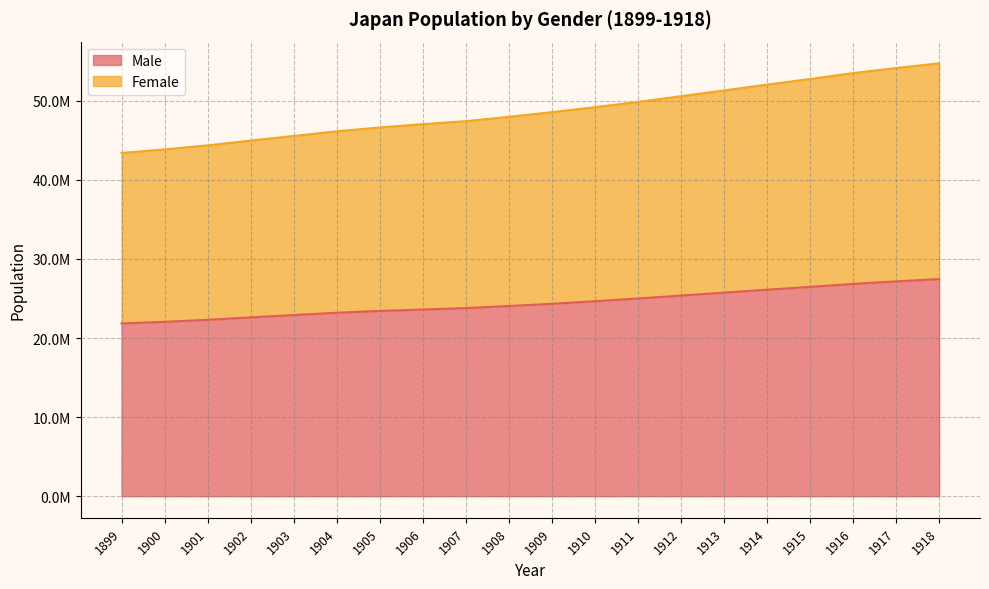

Is it true that Female equals 60722133 at 1905?

False